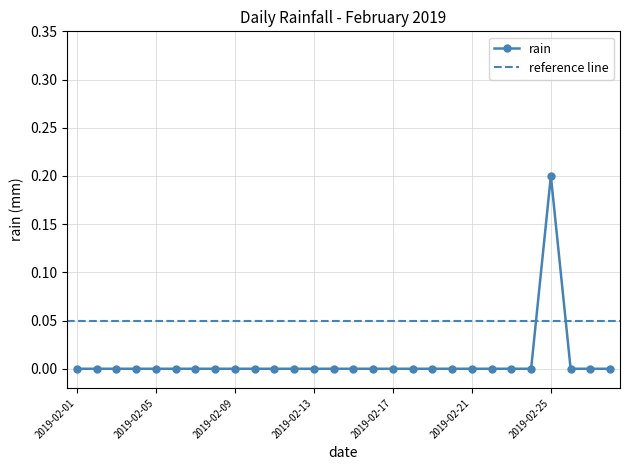

True or false: there are more than 2 points higher than both neighbors.

False